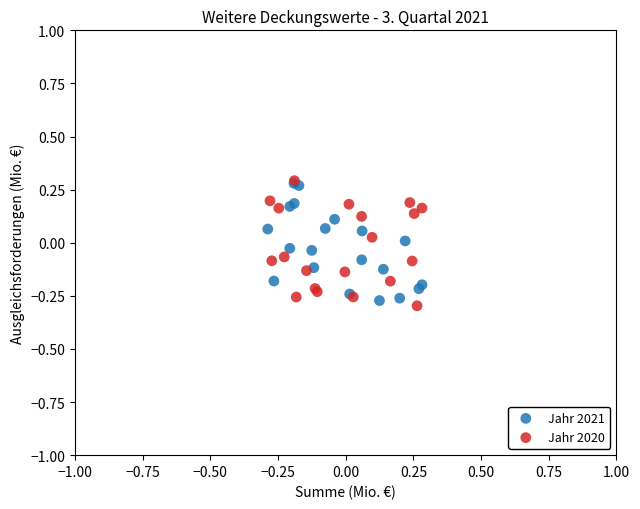

Which series has the largest Y range (max minus min)?

Jahr 2020